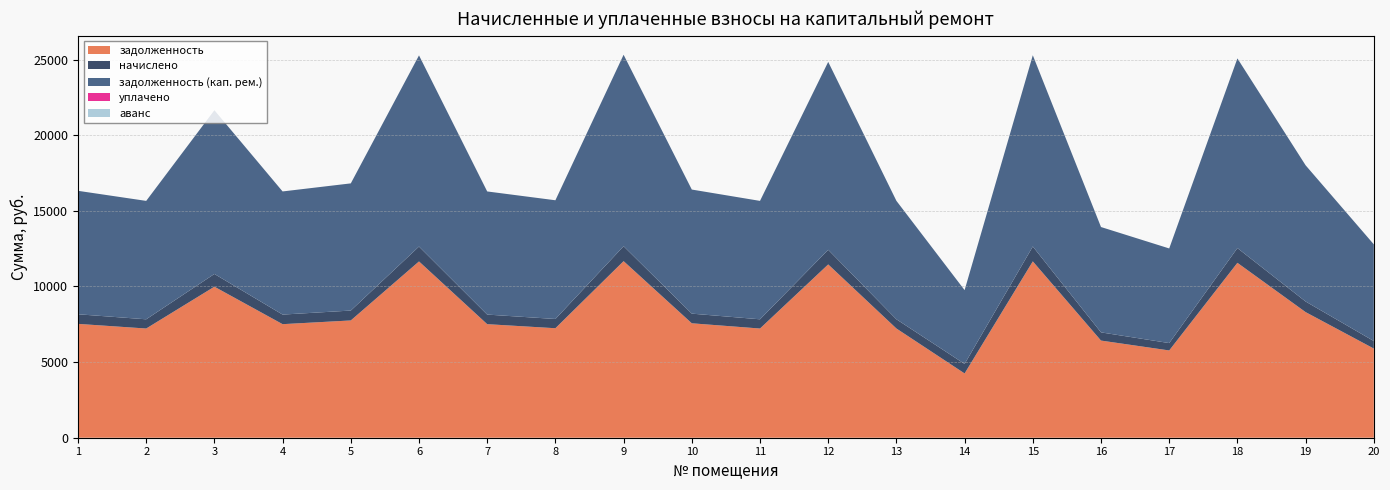

Reading left to right, list all the values displayed in this chart.

задолженность: 1=7526.4	2=7219.2	3=9984.0	4=7507.2	5=7753.0	6=11654.4	7=7507.2	8=7238.4	9=11673.6	10=7564.8	11=7219.2	12=11456.6	13=7221.0	14=4249.6	15=11658.2	16=6422.4	17=5769.6	18=11562.2	19=8304.0	20=5894.4
начислено: 1=635.0	2=609.1	3=842.4	4=633.4	5=654.1	6=983.3	7=633.4	8=610.7	9=985.0	10=638.3	11=609.1	12=966.7	13=609.3	14=628.6	15=983.7	16=541.9	17=486.8	18=975.6	19=700.6	20=497.3
задолженность (кап. рем.): 1=8161.4	2=7828.3	3=10826.4	4=8140.6	5=8407.1	6=12637.7	7=8140.6	8=7849.1	9=12658.6	10=8203.1	11=7828.3	12=12423.3	13=7830.3	14=4878.2	15=12641.9	16=6964.3	17=6256.4	18=12537.8	19=9004.6	20=6391.7
уплачено: 1=0.0	2=0.0	3=0.0	4=0.0	5=0.0	6=0.0	7=0.0	8=0.0	9=0.0	10=0.0	11=0.0	12=0.0	13=0.0	14=0.0	15=0.0	16=0.0	17=0.0	18=0.0	19=0.0	20=0.0
аванс: 1=0.0	2=0.0	3=0.0	4=0.0	5=0.0	6=0.0	7=0.0	8=0.0	9=0.0	10=0.0	11=0.0	12=0.0	13=0.0	14=0.0	15=0.0	16=0.0	17=0.0	18=0.0	19=0.0	20=0.0